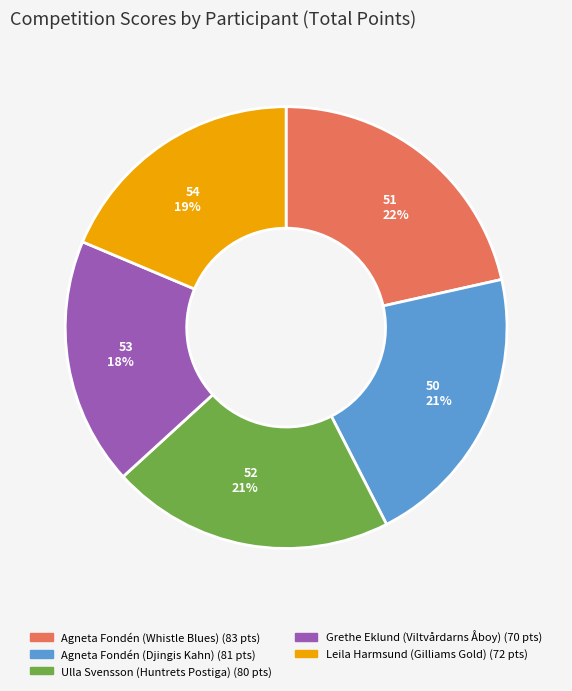

Which slice is the smallest?

53